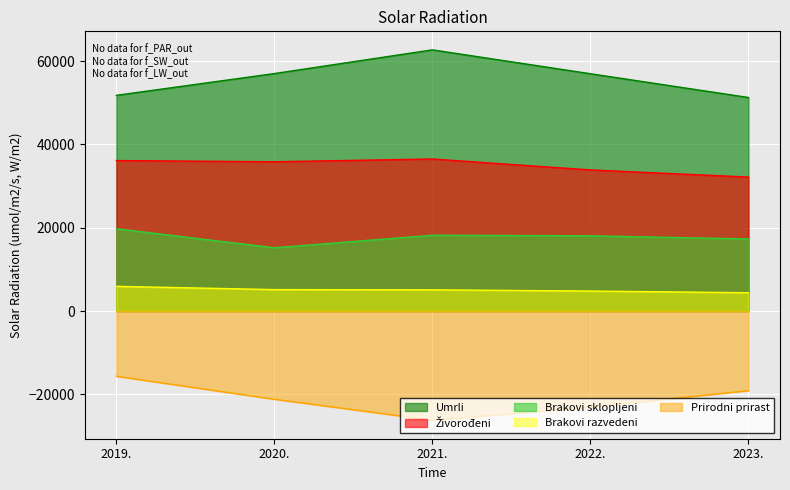

What is the label of the 2nd point from the left?

2020.